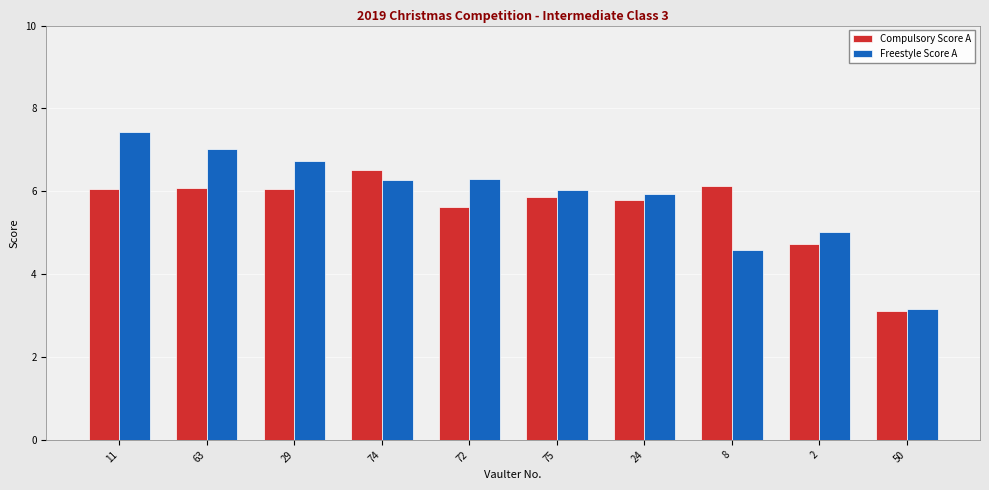

What is the difference between the highest and lowest values at 63?

0.9